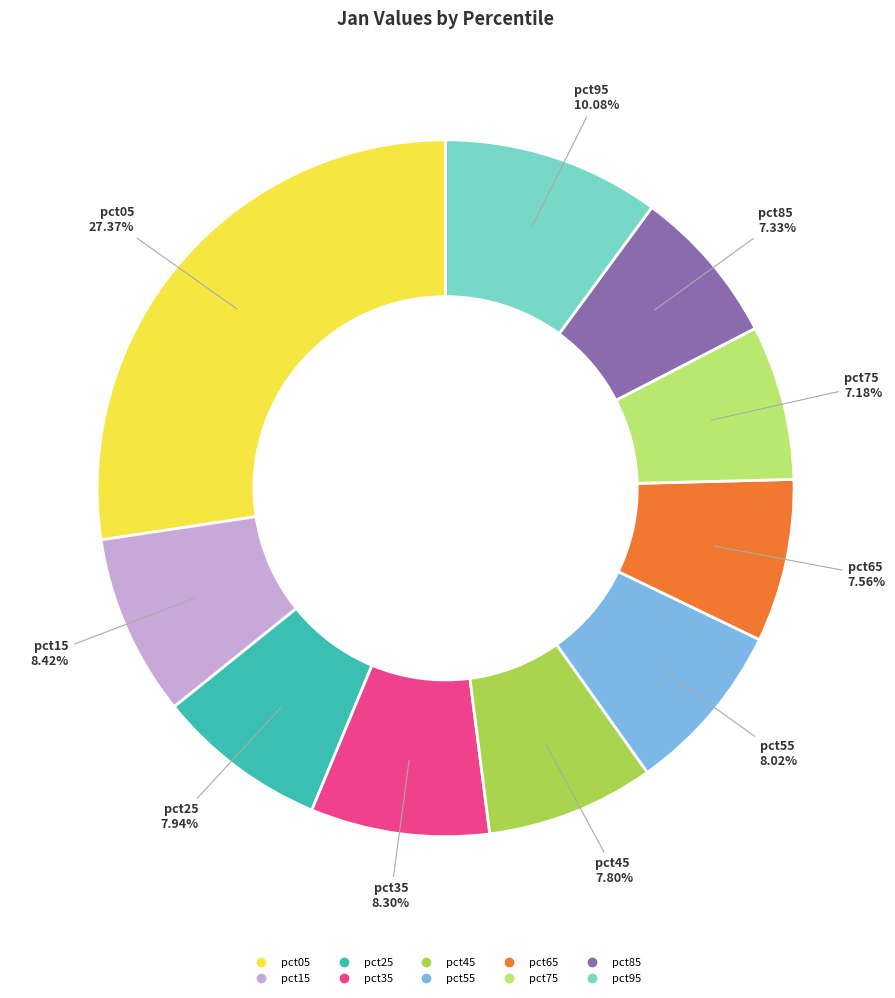

True or false: pct05 accounts for 36% of the total.

False